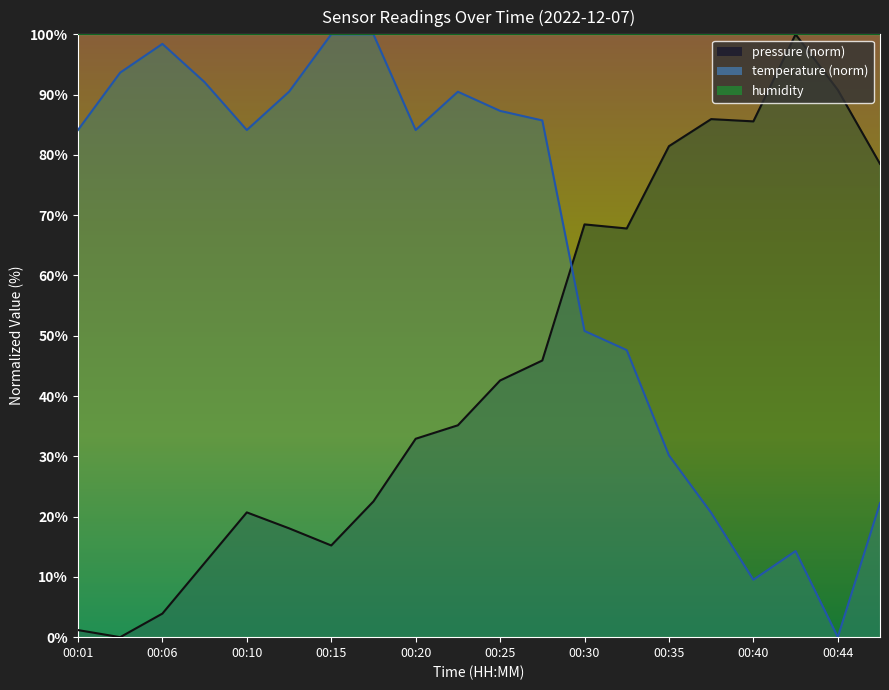

What is the average value of the pressure series?

45.4